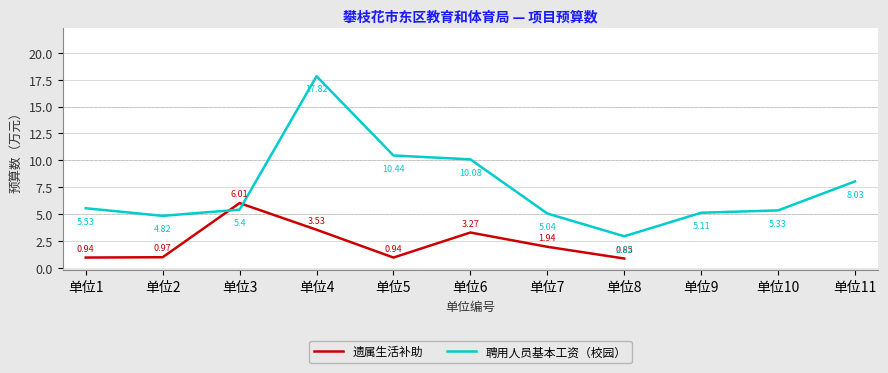

Is it true that 遗属生活补助 equals 8.9 at 单位3?

False